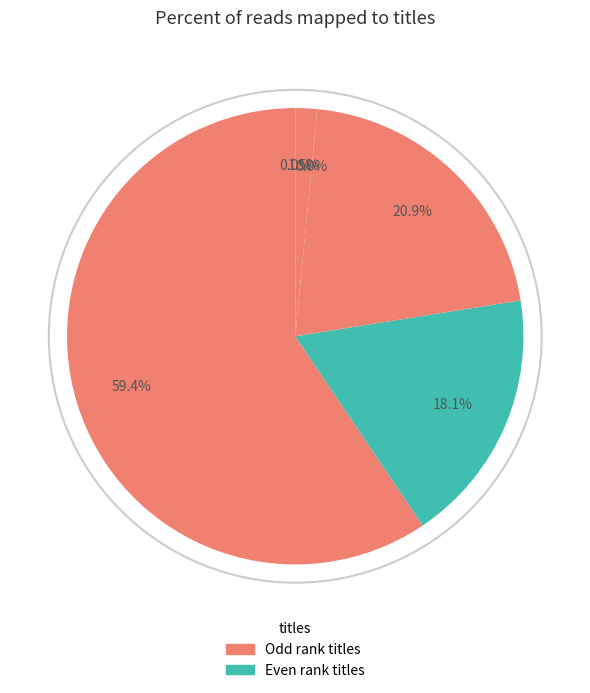

How many slices are in this pie chart?

6